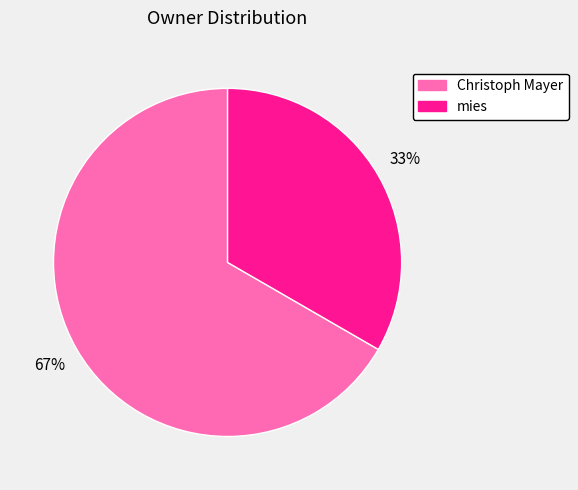

How many segments does this pie chart have?

2